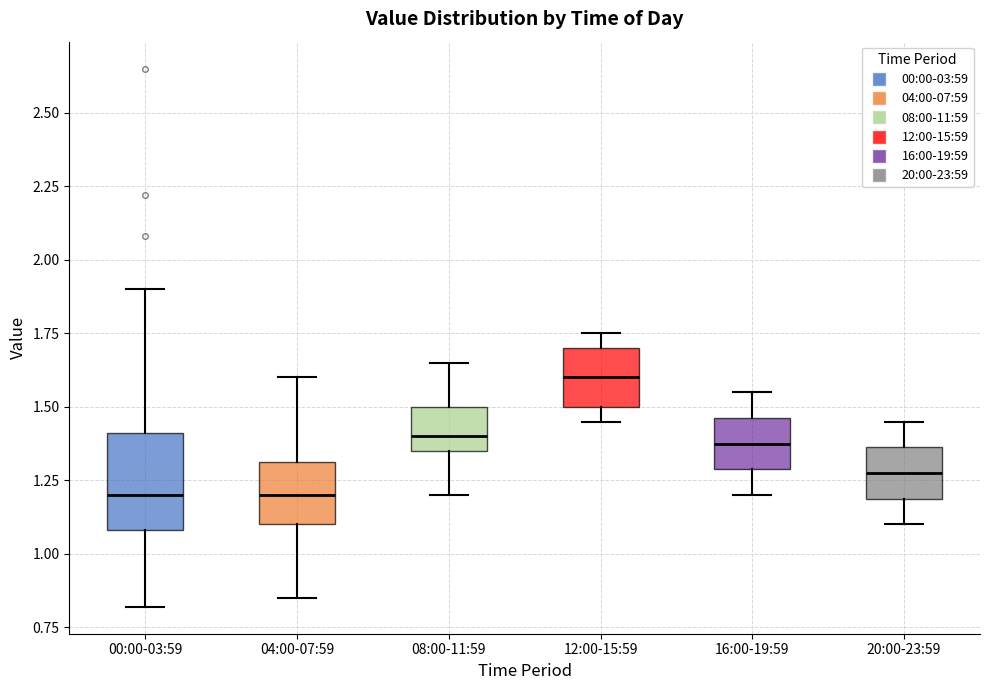

Comparing the boxes themselves (not the whiskers), which one is the tallest?

00:00-03:59